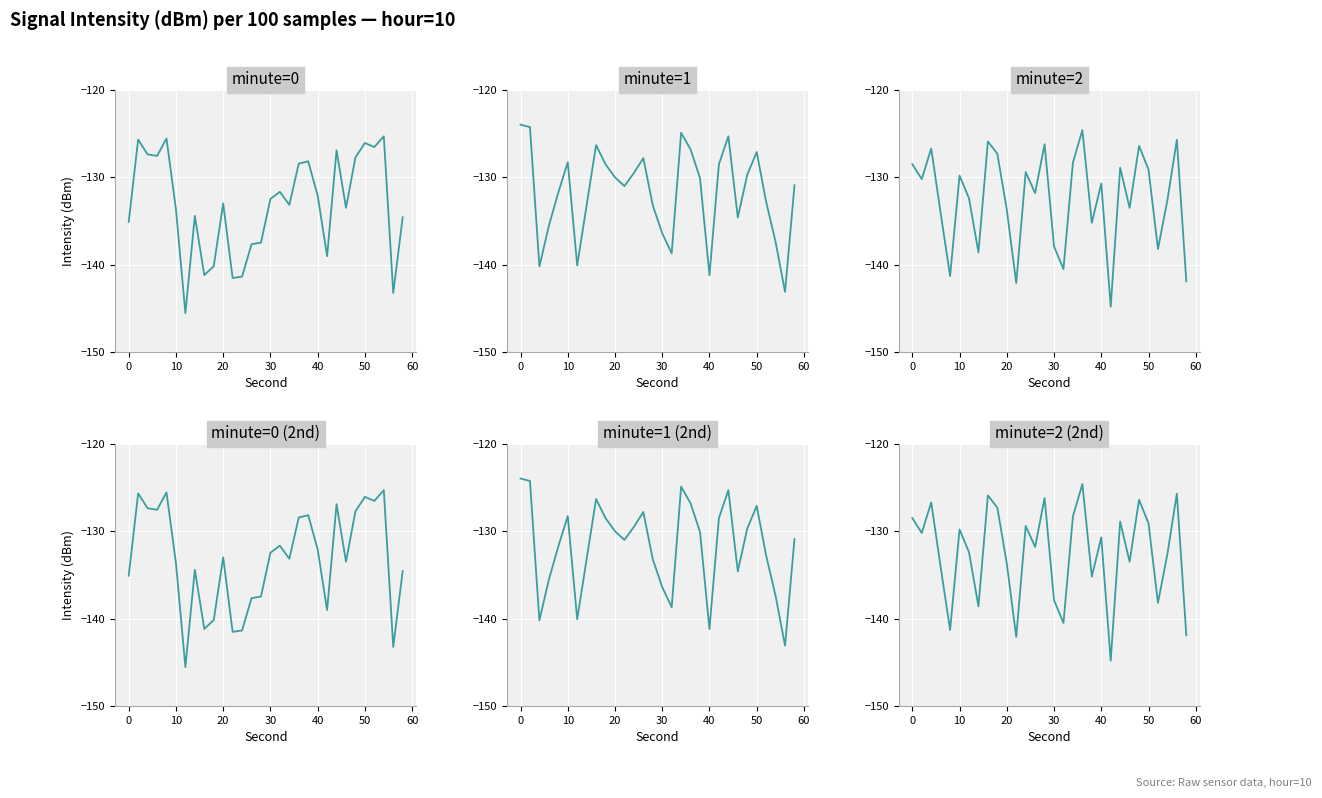

What is the sum of all minute=2 (2nd) values?

-3976.3